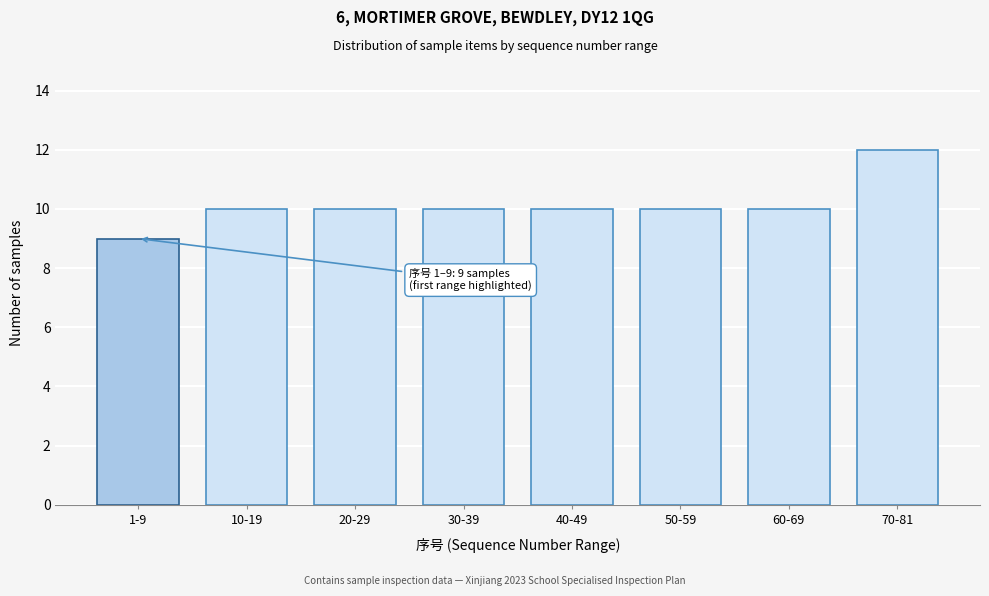

Reading right to left, transcribe all the data shown in this chart.

70-81=12	60-69=10	50-59=10	40-49=10	30-39=10	20-29=10	10-19=10	1-9=9